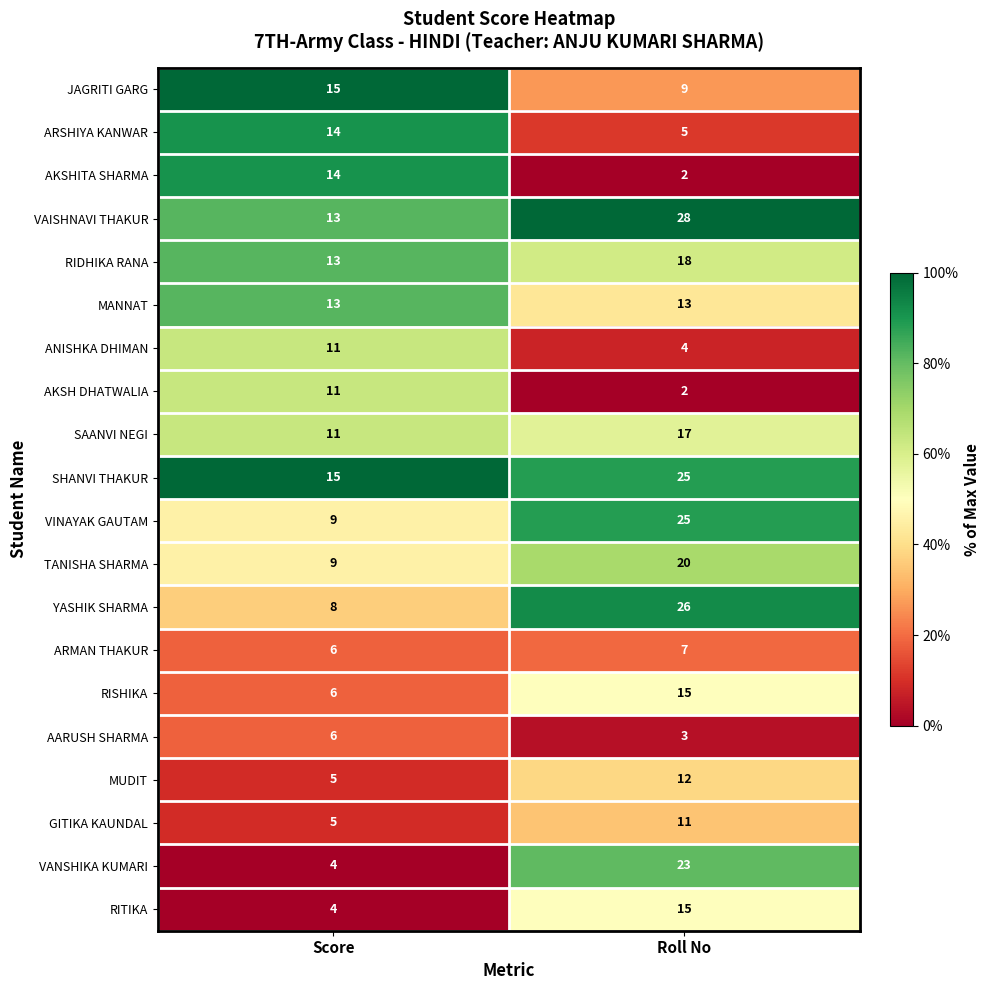

Rank the categories by RISHIKA value from highest to lowest.

Roll No, Score